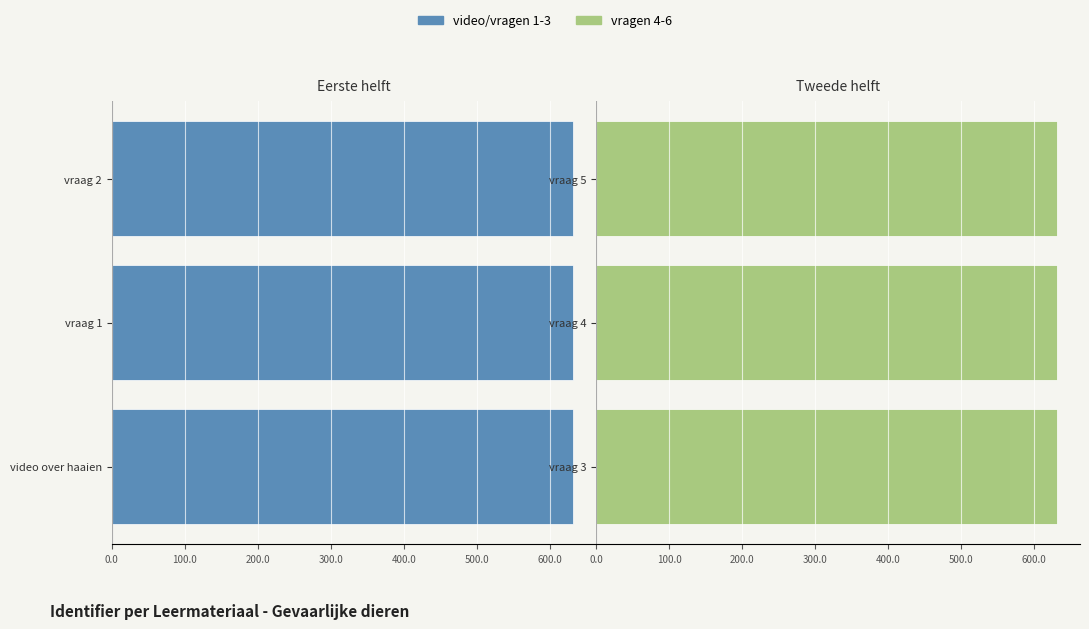

How many groups of bars are there?

3